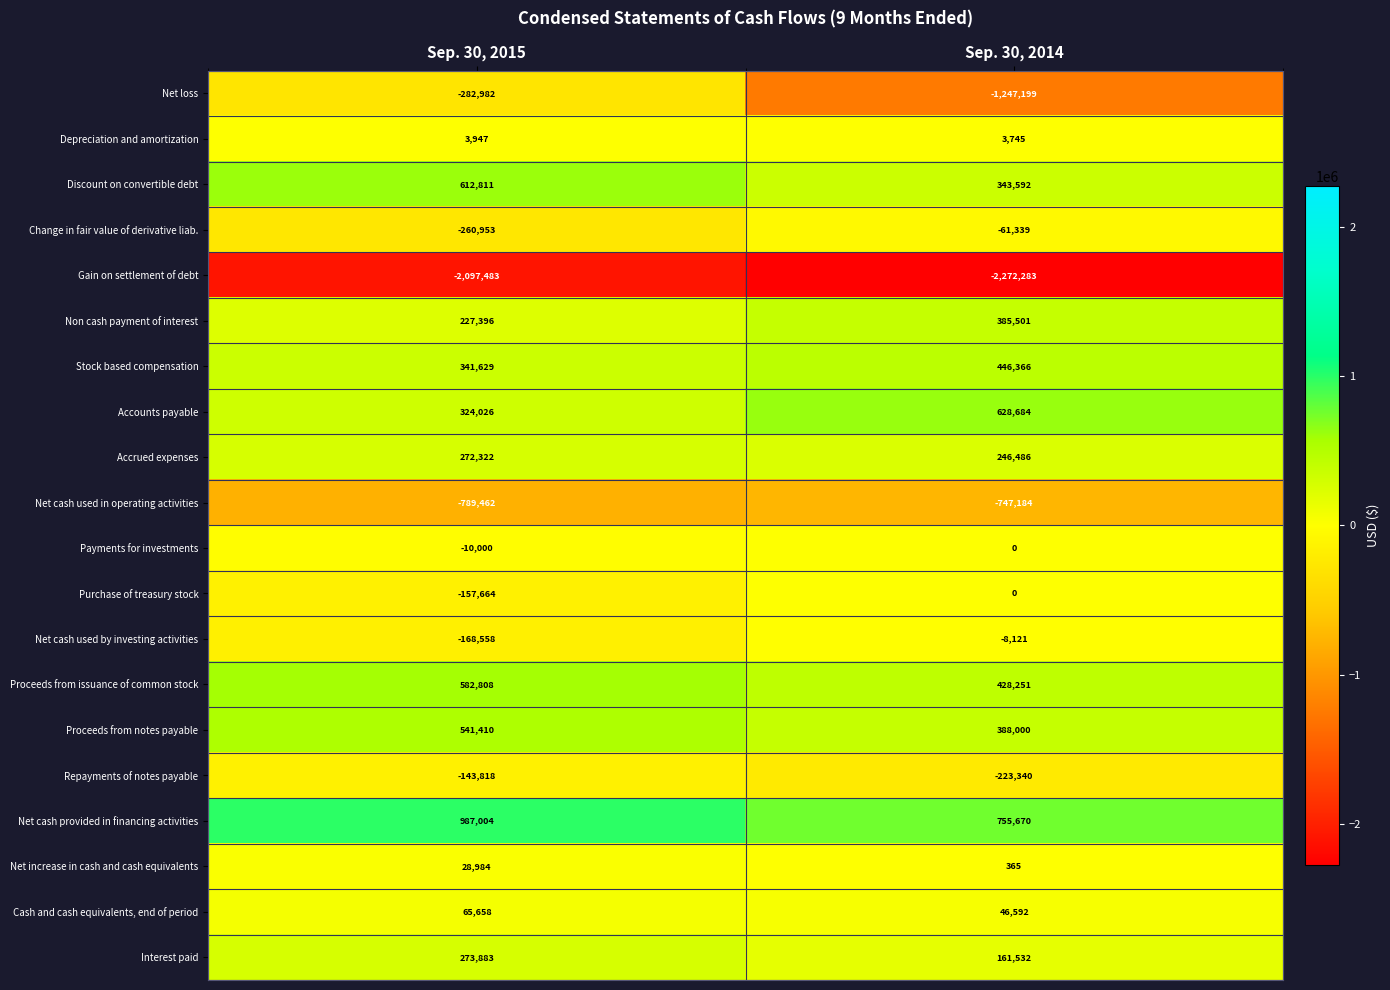

Read the Repayments of notes payable value at Sep. 30, 2015.

-143818